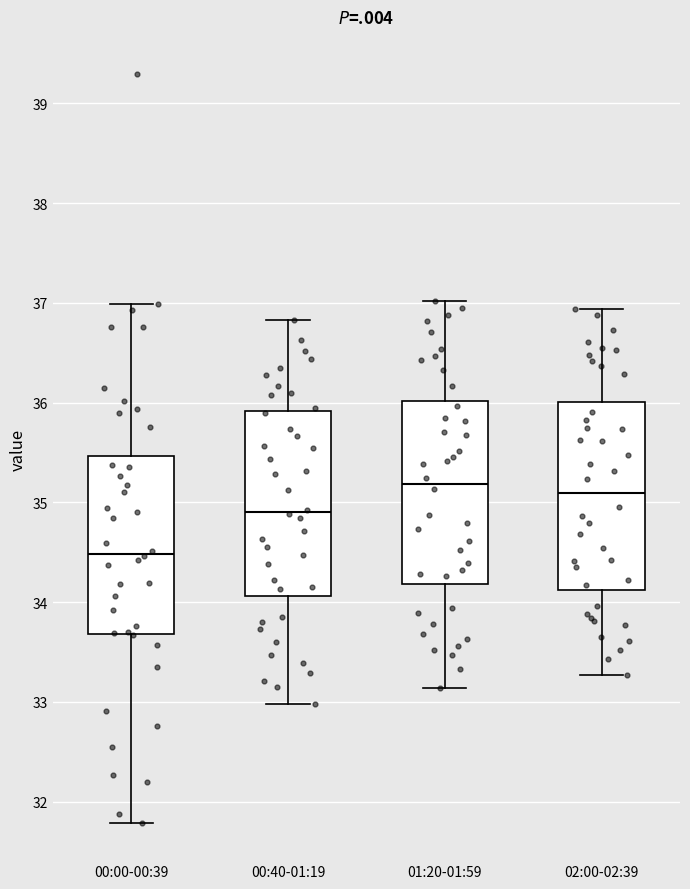

Which box's median line is the lowest?

00:00-00:39